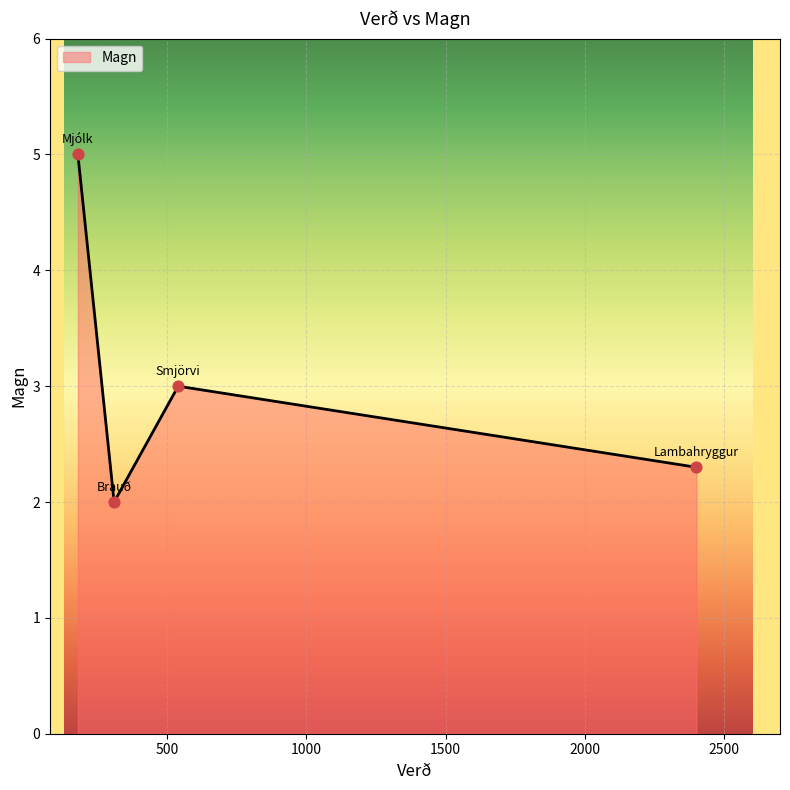

What is the difference between the maximum and second lowest values?

2.7